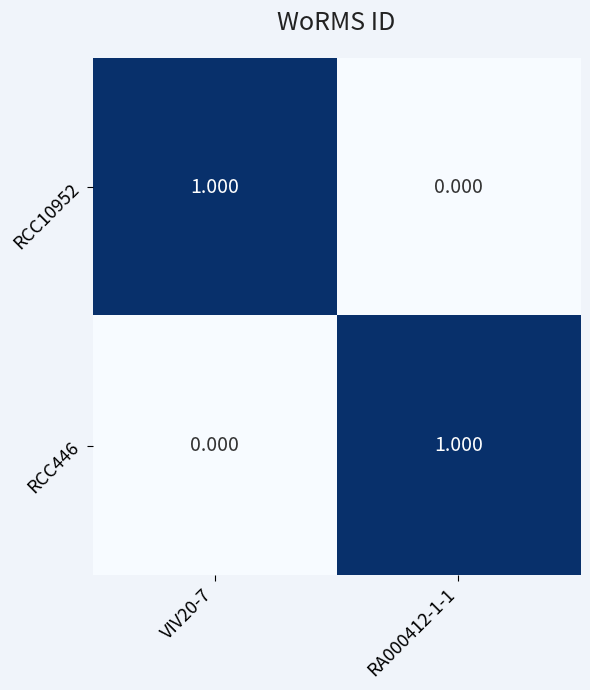

How many values in the RCC446 series are below 1?

1